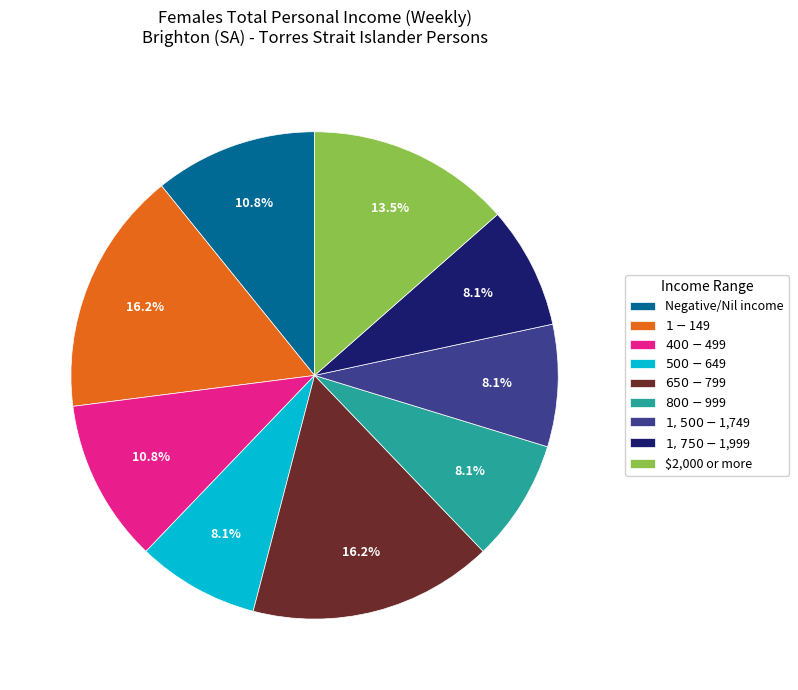

The $1-$149 slice represents 8% of the pie. True or false?

False